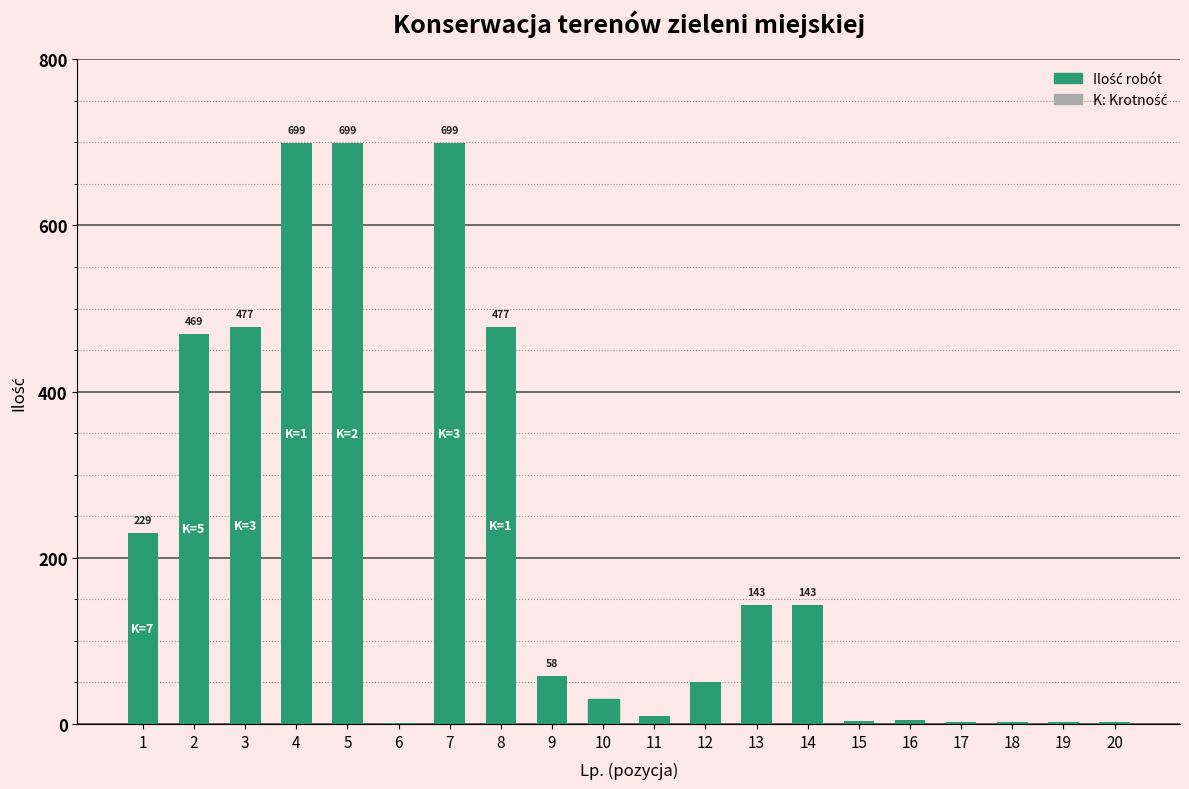

True or false: the data shows 698.8 at 7.

True